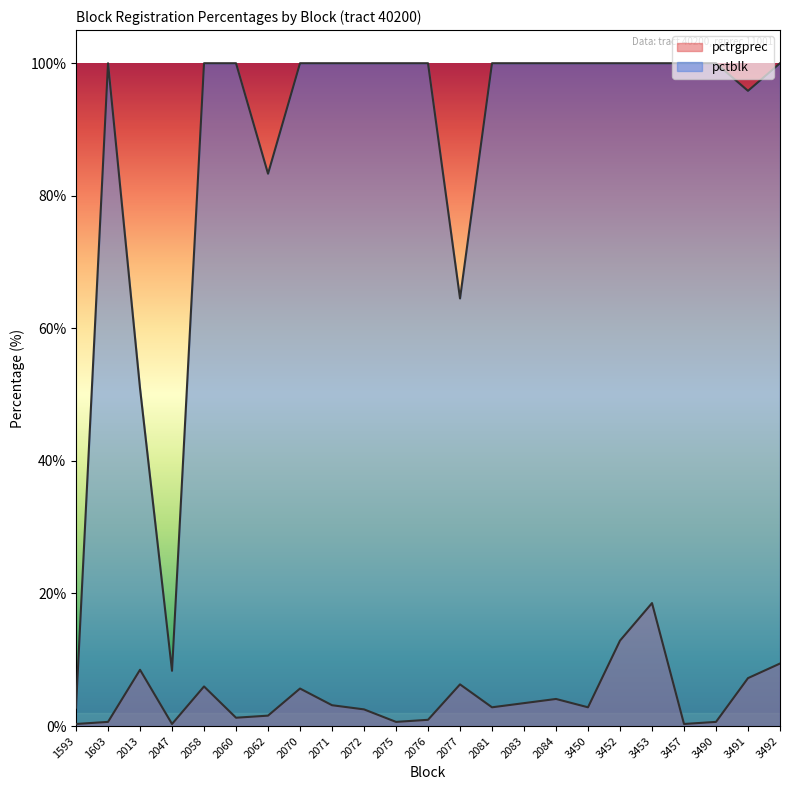

What is the difference between the maximum and minimum values in the pctrgprec series?

18.2